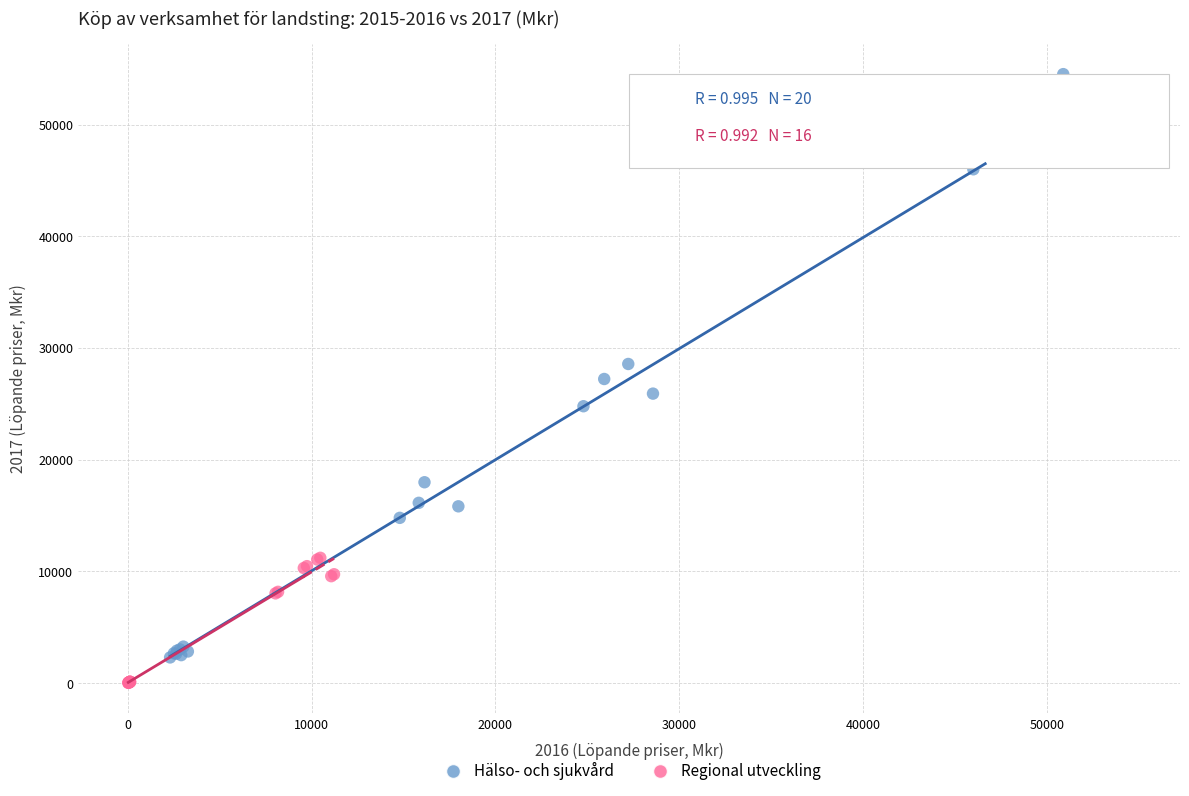

Which series has the widest spread of Y values?

Hälso- och sjukvård